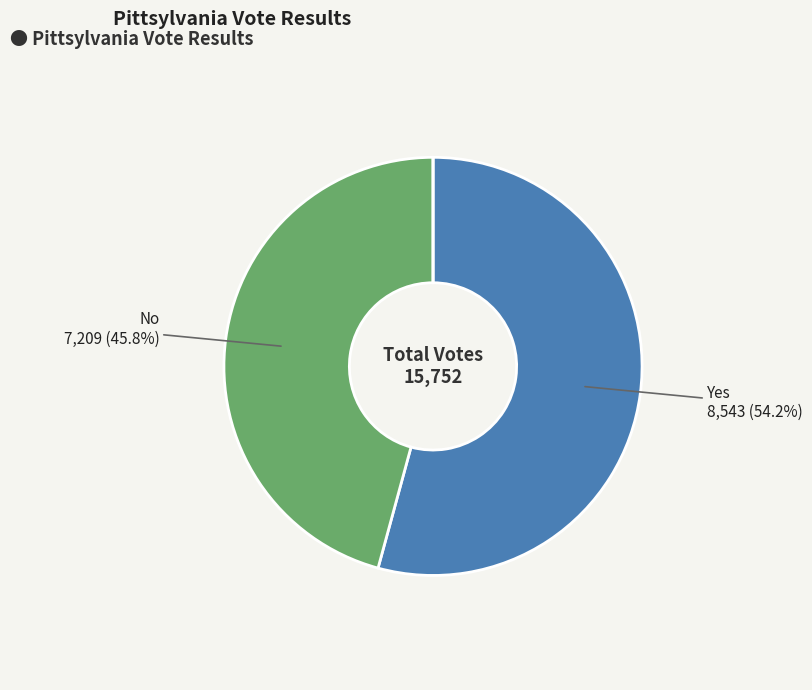

To the nearest percent, what is the difference between the largest and smallest slice percentages?

54%